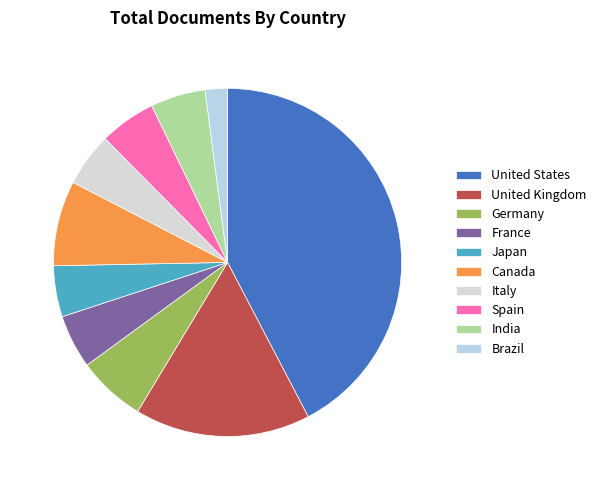

Which has a higher value, United Kingdom or France?

United Kingdom